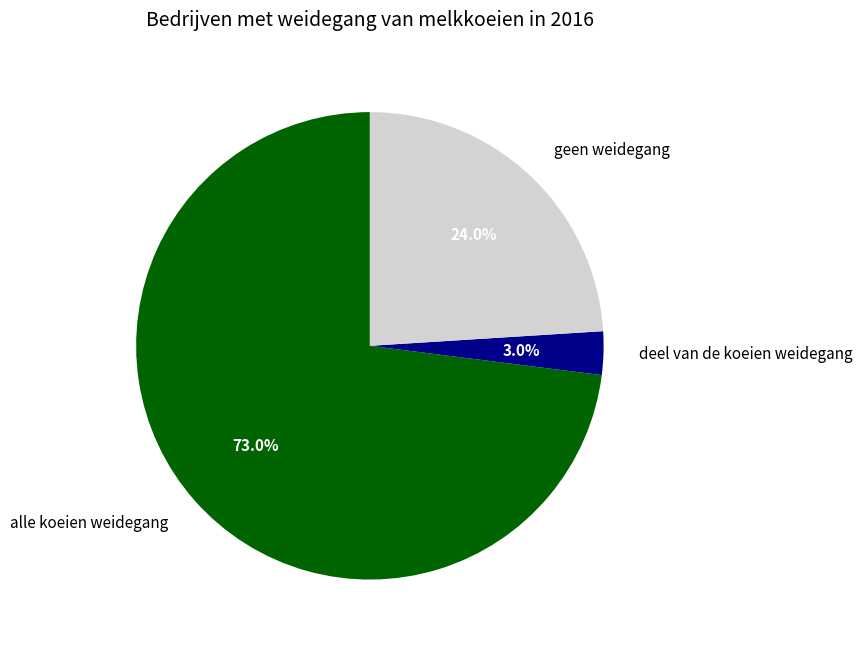

Count the number of slices in the pie.

3